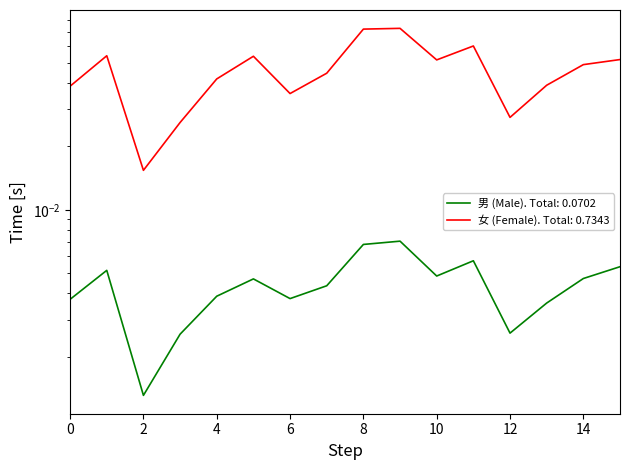

What is the sum of all 男 (Male) values?

0.1